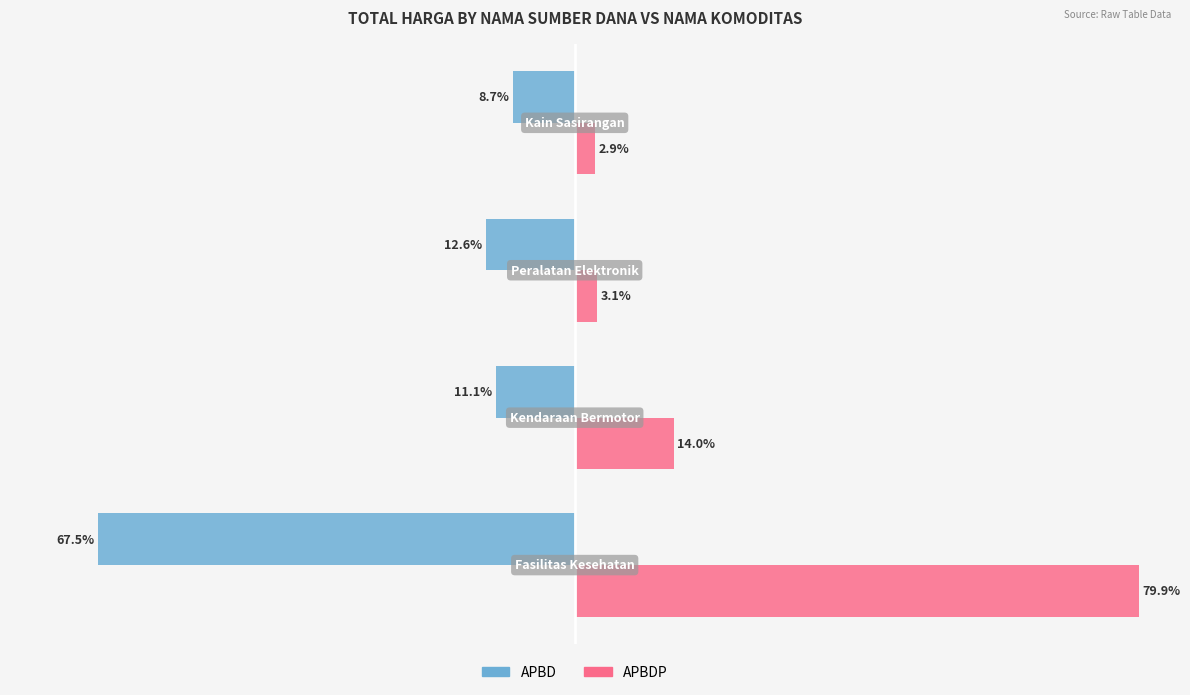

List the series in order of their peak value, lowest first.

APBD, APBDP